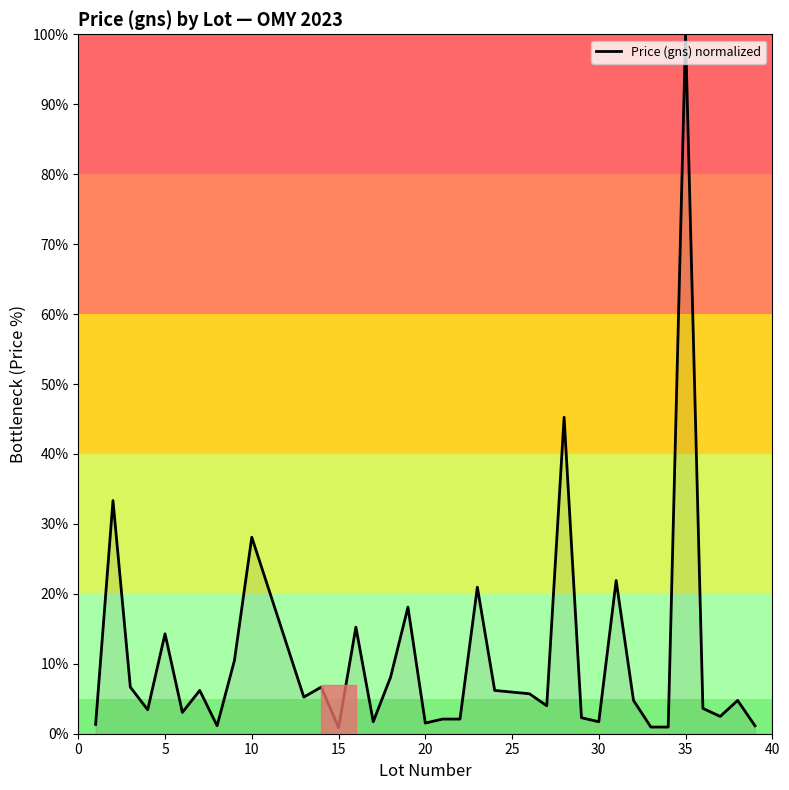

What is the difference between the maximum and minimum values?

99.1